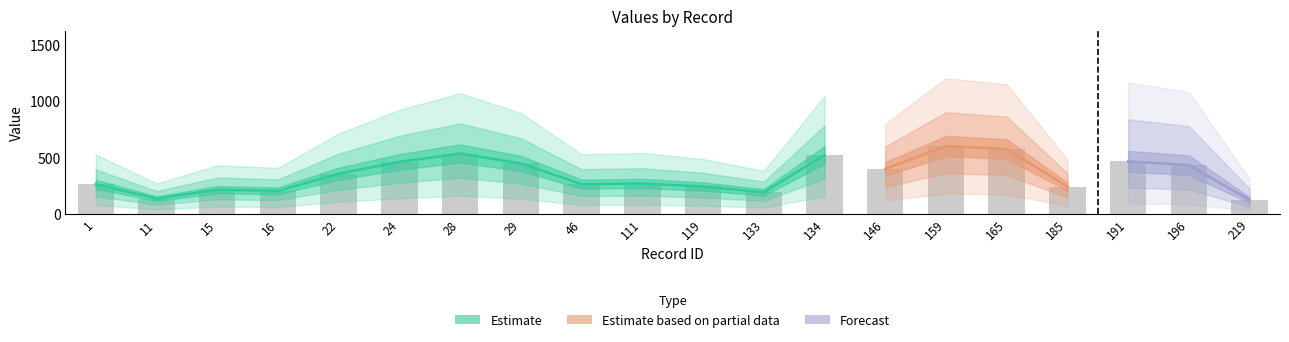

What is the difference between the second highest and minimum values?

451